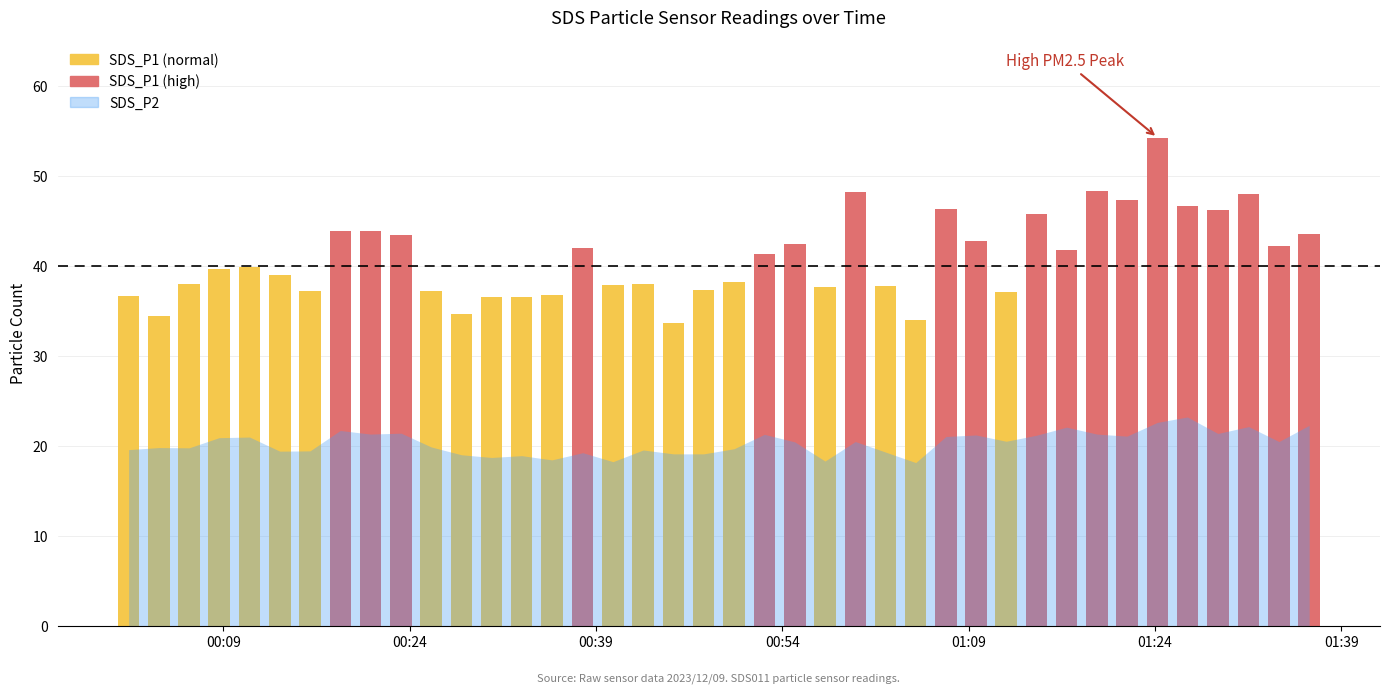

True or false: SDS_P1 has a value of 39.0 at 2023/12/09 00:13:33.

True